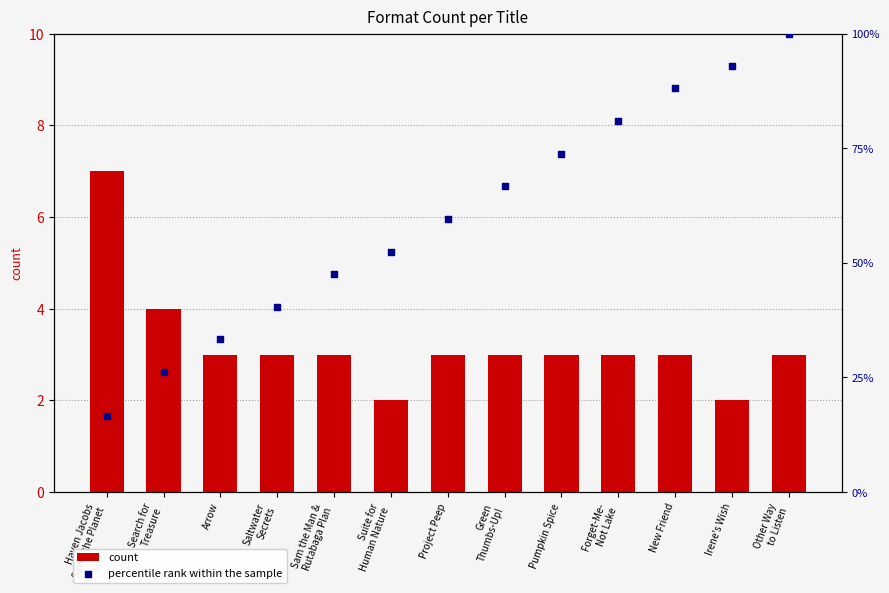

What is the total value across all series at Sam the Man &
Rutabaga Plan?

50.6